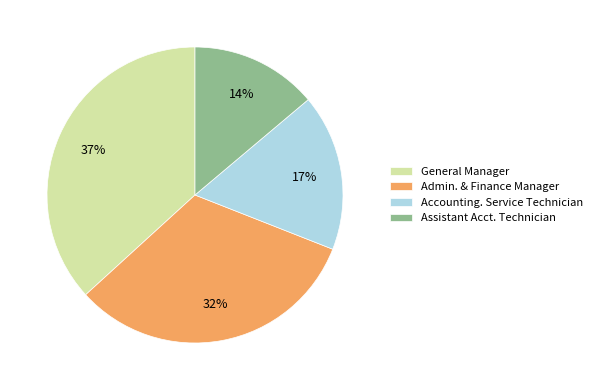

What percentage is the General Manager slice, to the nearest percent?

37%